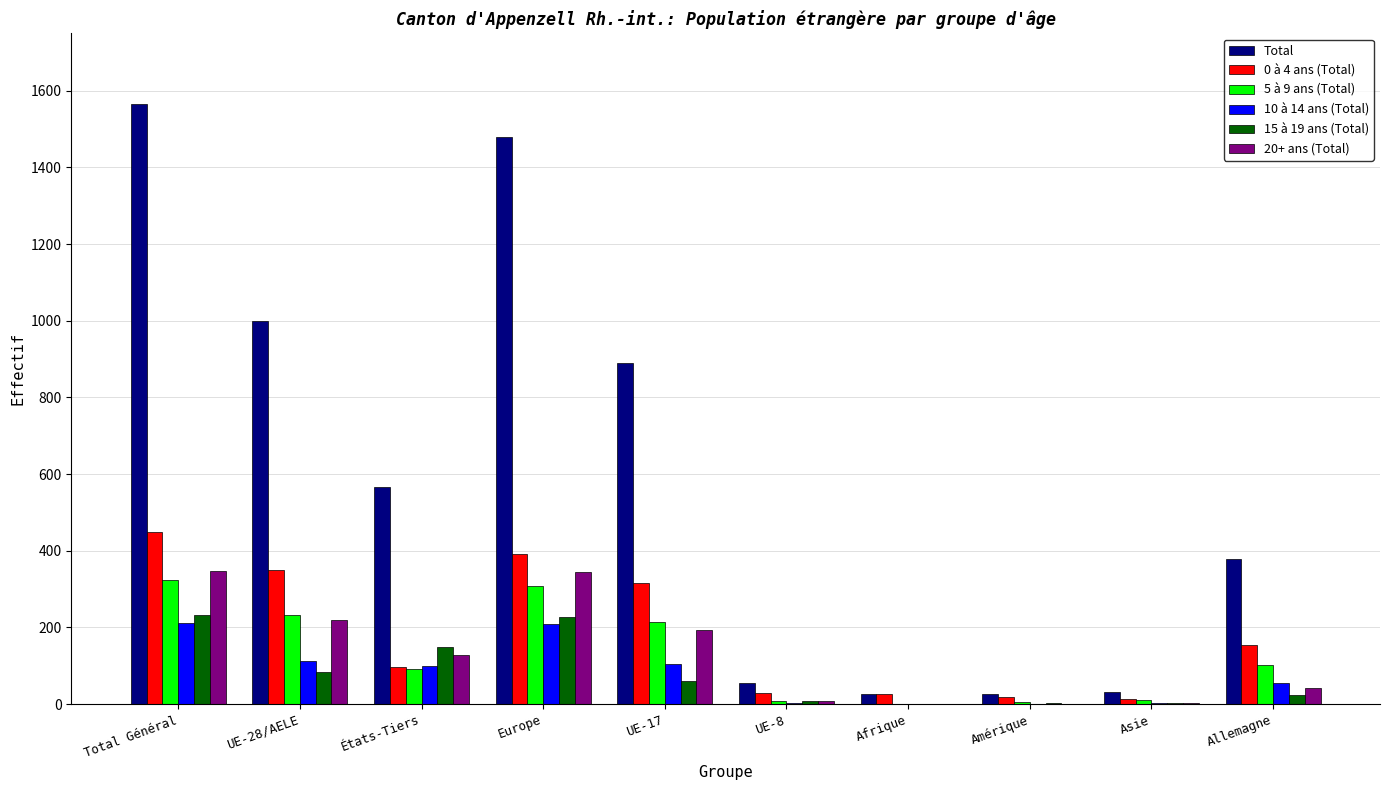

How many distinct data groups are displayed?

6